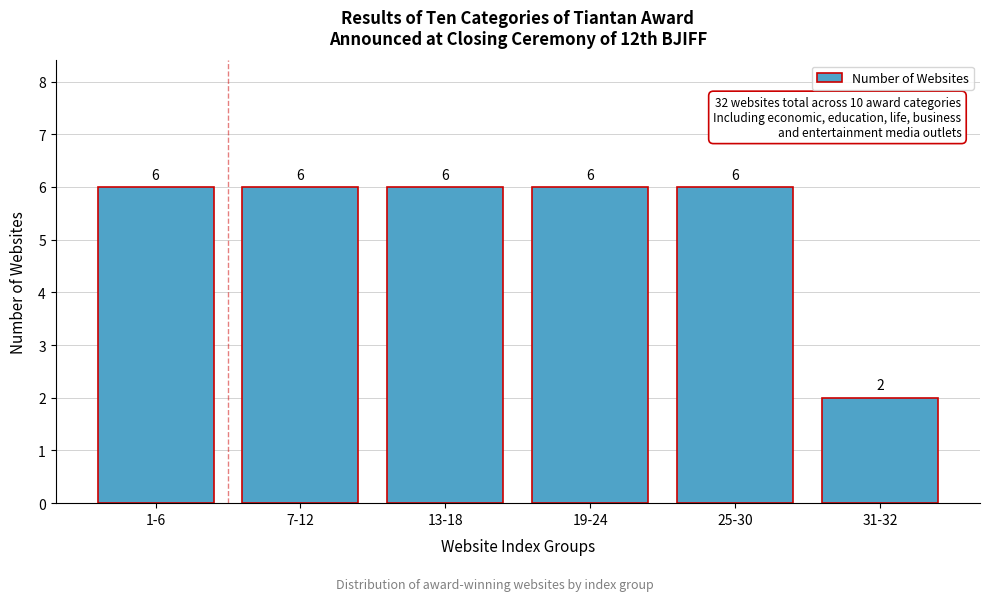

Reading right to left, transcribe all the data shown in this chart.

2	6	6	6	6	6